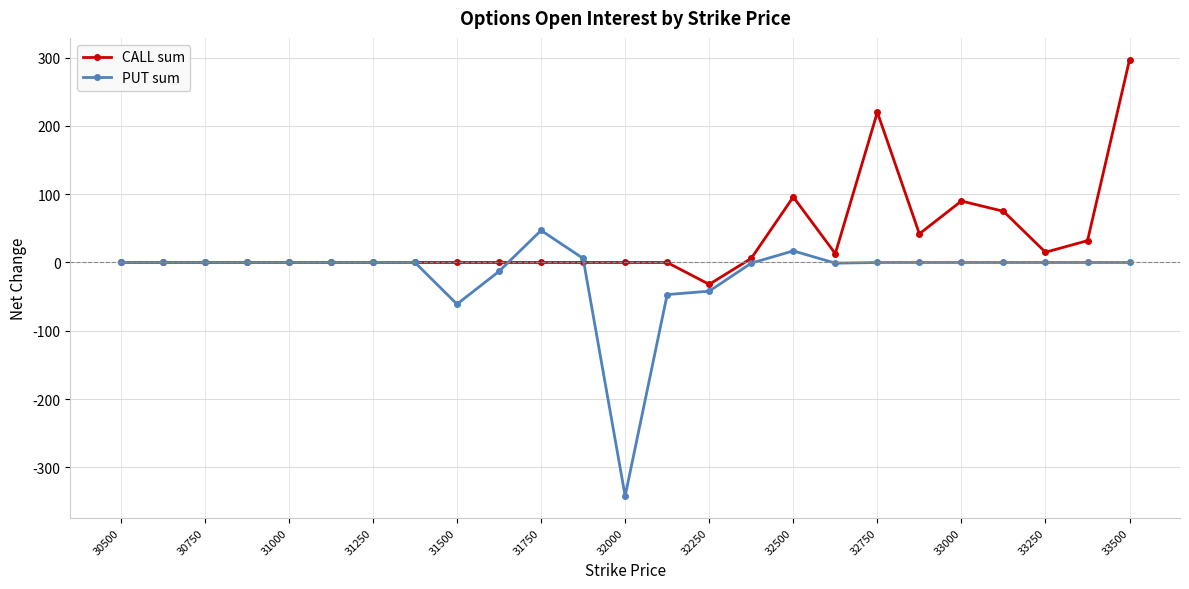

List the series in order of their peak value, lowest first.

PUT sum, CALL sum